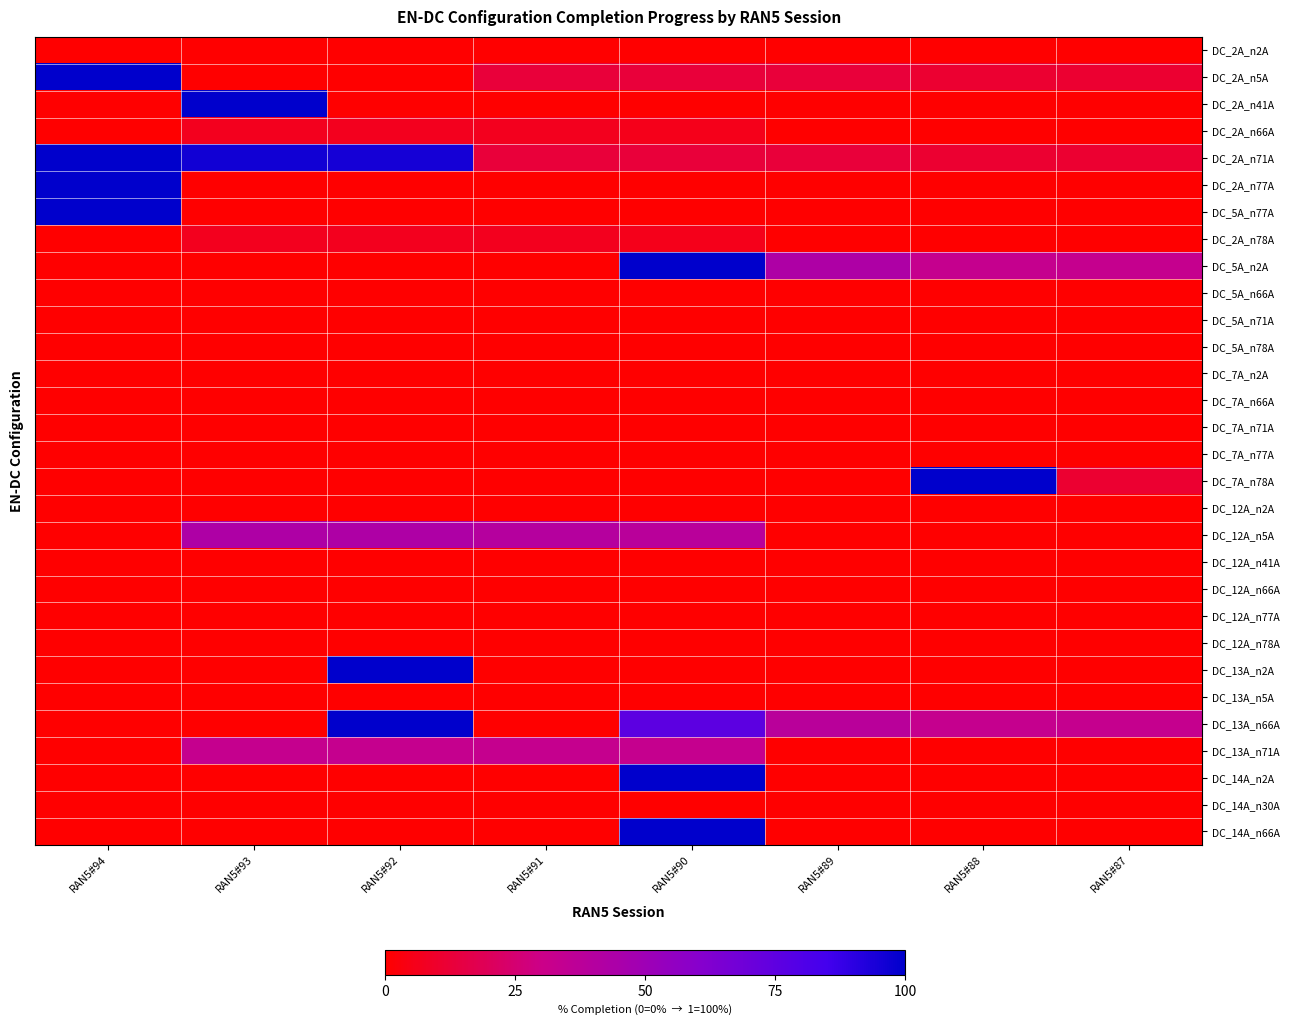

Reading left to right, extract all data points from this chart.

DC_2A_n2A: RAN5#94=0.0	RAN5#93=0.0	RAN5#92=0.0	RAN5#91=0.0	RAN5#90=0.0	RAN5#89=0.0	RAN5#88=0.0	RAN5#87=0.0
DC_2A_n5A: RAN5#94=1.0	RAN5#93=0.0	RAN5#92=0.0	RAN5#91=0.1	RAN5#90=0.1	RAN5#89=0.1	RAN5#88=0.1	RAN5#87=0.1
DC_2A_n41A: RAN5#94=0.0	RAN5#93=1.0	RAN5#92=0.0	RAN5#91=0.0	RAN5#90=0.0	RAN5#89=0.0	RAN5#88=0.0	RAN5#87=0.0
DC_2A_n66A: RAN5#94=0.0	RAN5#93=0.1	RAN5#92=0.1	RAN5#91=0.1	RAN5#90=0.1	RAN5#89=0.0	RAN5#88=0.0	RAN5#87=0.0
DC_2A_n71A: RAN5#94=1.0	RAN5#93=1.0	RAN5#92=0.9	RAN5#91=0.1	RAN5#90=0.1	RAN5#89=0.1	RAN5#88=0.1	RAN5#87=0.1
DC_2A_n77A: RAN5#94=1.0	RAN5#93=0.0	RAN5#92=0.0	RAN5#91=0.0	RAN5#90=0.0	RAN5#89=0.0	RAN5#88=0.0	RAN5#87=0.0
DC_5A_n77A: RAN5#94=1.0	RAN5#93=0.0	RAN5#92=0.0	RAN5#91=0.0	RAN5#90=0.0	RAN5#89=0.0	RAN5#88=0.0	RAN5#87=0.0
DC_2A_n78A: RAN5#94=0.0	RAN5#93=0.1	RAN5#92=0.1	RAN5#91=0.1	RAN5#90=0.1	RAN5#89=0.0	RAN5#88=0.0	RAN5#87=0.0
DC_5A_n2A: RAN5#94=0.0	RAN5#93=0.0	RAN5#92=0.0	RAN5#91=0.0	RAN5#90=1.0	RAN5#89=0.4	RAN5#88=0.3	RAN5#87=0.3
DC_5A_n66A: RAN5#94=0.0	RAN5#93=0.0	RAN5#92=0.0	RAN5#91=0.0	RAN5#90=0.0	RAN5#89=0.0	RAN5#88=0.0	RAN5#87=0.0
DC_5A_n71A: RAN5#94=0.0	RAN5#93=0.0	RAN5#92=0.0	RAN5#91=0.0	RAN5#90=0.0	RAN5#89=0.0	RAN5#88=0.0	RAN5#87=0.0
DC_5A_n78A: RAN5#94=0.0	RAN5#93=0.0	RAN5#92=0.0	RAN5#91=0.0	RAN5#90=0.0	RAN5#89=0.0	RAN5#88=0.0	RAN5#87=0.0
DC_7A_n2A: RAN5#94=0.0	RAN5#93=0.0	RAN5#92=0.0	RAN5#91=0.0	RAN5#90=0.0	RAN5#89=0.0	RAN5#88=0.0	RAN5#87=0.0
DC_7A_n66A: RAN5#94=0.0	RAN5#93=0.0	RAN5#92=0.0	RAN5#91=0.0	RAN5#90=0.0	RAN5#89=0.0	RAN5#88=0.0	RAN5#87=0.0
DC_7A_n71A: RAN5#94=0.0	RAN5#93=0.0	RAN5#92=0.0	RAN5#91=0.0	RAN5#90=0.0	RAN5#89=0.0	RAN5#88=0.0	RAN5#87=0.0
DC_7A_n77A: RAN5#94=0.0	RAN5#93=0.0	RAN5#92=0.0	RAN5#91=0.0	RAN5#90=0.0	RAN5#89=0.0	RAN5#88=0.0	RAN5#87=0.0
DC_7A_n78A: RAN5#94=0.0	RAN5#93=0.0	RAN5#92=0.0	RAN5#91=0.0	RAN5#90=0.0	RAN5#89=0.0	RAN5#88=1.0	RAN5#87=0.1
DC_12A_n2A: RAN5#94=0.0	RAN5#93=0.0	RAN5#92=0.0	RAN5#91=0.0	RAN5#90=0.0	RAN5#89=0.0	RAN5#88=0.0	RAN5#87=0.0
DC_12A_n5A: RAN5#94=0.0	RAN5#93=0.4	RAN5#92=0.4	RAN5#91=0.4	RAN5#90=0.4	RAN5#89=0.0	RAN5#88=0.0	RAN5#87=0.0
DC_12A_n41A: RAN5#94=0.0	RAN5#93=0.0	RAN5#92=0.0	RAN5#91=0.0	RAN5#90=0.0	RAN5#89=0.0	RAN5#88=0.0	RAN5#87=0.0
DC_12A_n66A: RAN5#94=0.0	RAN5#93=0.0	RAN5#92=0.0	RAN5#91=0.0	RAN5#90=0.0	RAN5#89=0.0	RAN5#88=0.0	RAN5#87=0.0
DC_12A_n77A: RAN5#94=0.0	RAN5#93=0.0	RAN5#92=0.0	RAN5#91=0.0	RAN5#90=0.0	RAN5#89=0.0	RAN5#88=0.0	RAN5#87=0.0
DC_12A_n78A: RAN5#94=0.0	RAN5#93=0.0	RAN5#92=0.0	RAN5#91=0.0	RAN5#90=0.0	RAN5#89=0.0	RAN5#88=0.0	RAN5#87=0.0
DC_13A_n2A: RAN5#94=0.0	RAN5#93=0.0	RAN5#92=1.0	RAN5#91=0.0	RAN5#90=0.0	RAN5#89=0.0	RAN5#88=0.0	RAN5#87=0.0
DC_13A_n5A: RAN5#94=0.0	RAN5#93=0.0	RAN5#92=0.0	RAN5#91=0.0	RAN5#90=0.0	RAN5#89=0.0	RAN5#88=0.0	RAN5#87=0.0
DC_13A_n66A: RAN5#94=0.0	RAN5#93=0.0	RAN5#92=1.0	RAN5#91=0.0	RAN5#90=0.8	RAN5#89=0.4	RAN5#88=0.3	RAN5#87=0.3
DC_13A_n71A: RAN5#94=0.0	RAN5#93=0.3	RAN5#92=0.3	RAN5#91=0.3	RAN5#90=0.3	RAN5#89=0.0	RAN5#88=0.0	RAN5#87=0.0
DC_14A_n2A: RAN5#94=0.0	RAN5#93=0.0	RAN5#92=0.0	RAN5#91=0.0	RAN5#90=1.0	RAN5#89=0.0	RAN5#88=0.0	RAN5#87=0.0
DC_14A_n30A: RAN5#94=0.0	RAN5#93=0.0	RAN5#92=0.0	RAN5#91=0.0	RAN5#90=0.0	RAN5#89=0.0	RAN5#88=0.0	RAN5#87=0.0
DC_14A_n66A: RAN5#94=0.0	RAN5#93=0.0	RAN5#92=0.0	RAN5#91=0.0	RAN5#90=1.0	RAN5#89=0.0	RAN5#88=0.0	RAN5#87=0.0